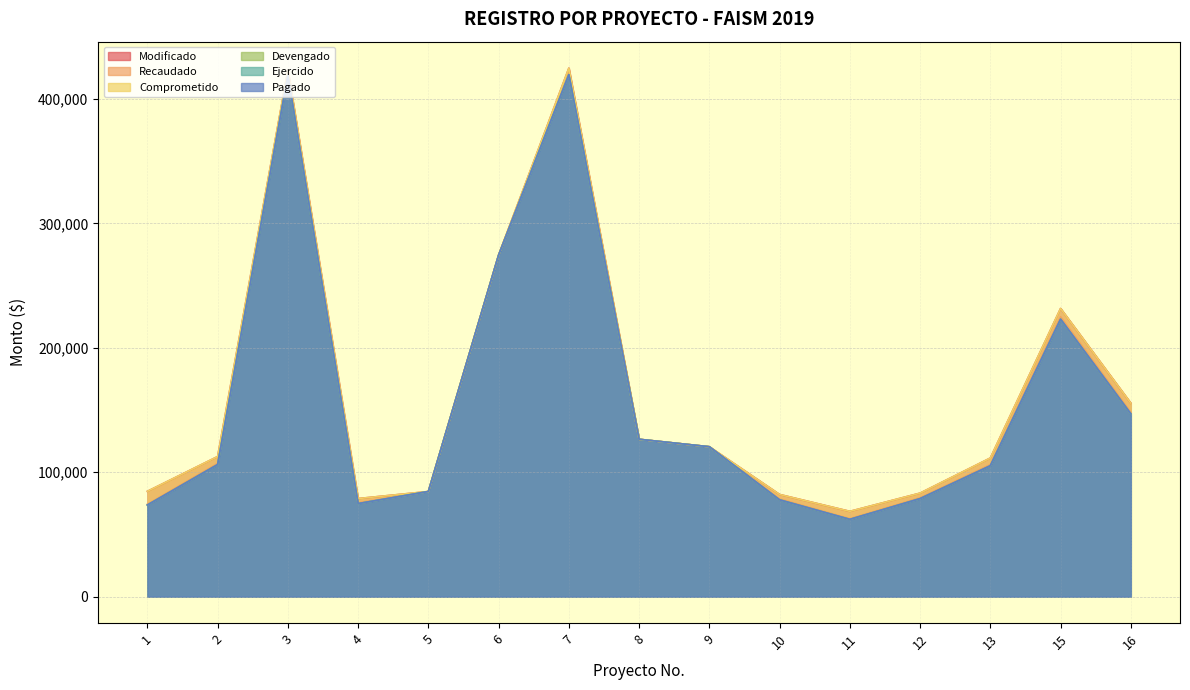

Which category has the lowest value in the Ejercido series?

11